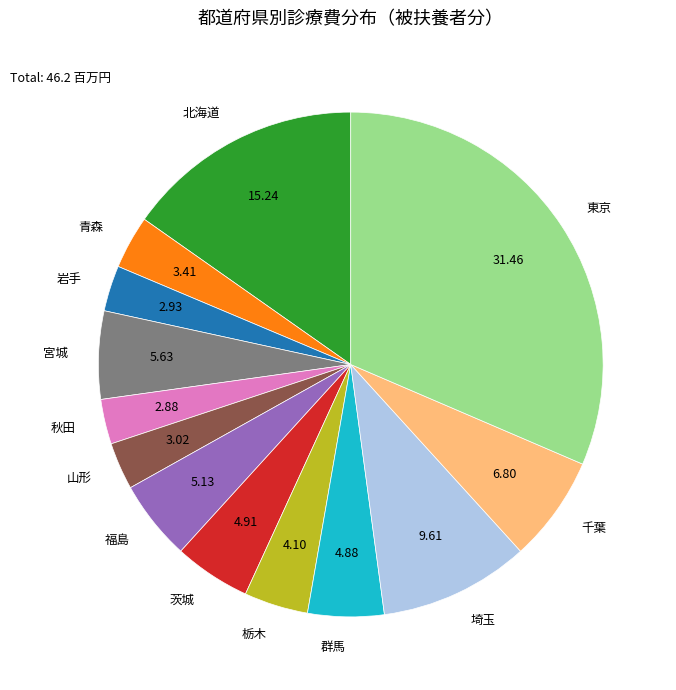

How many segments does this pie chart have?

13